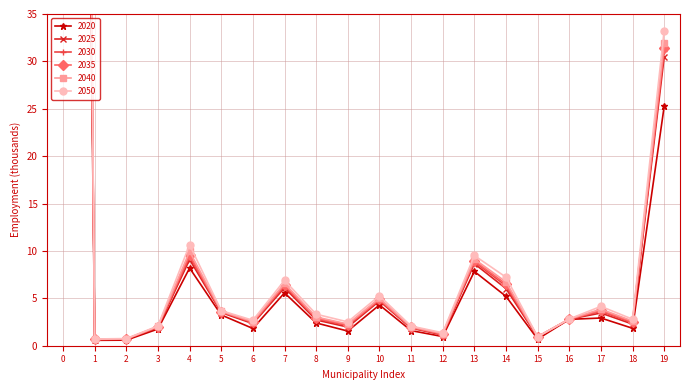

Reading left to right, list all the values displayed in this chart.

2020: 298.3	0.6	0.6	1.8	8.2	3.2	1.8	5.6	2.4	1.5	4.3	1.6	1.0	7.8	5.2	0.7	2.8	2.9	1.8	25.3
2025: 336.3	0.6	0.7	1.9	9.1	3.5	2.3	6.1	2.7	2.0	4.7	1.9	1.1	8.7	6.0	0.9	2.8	3.4	2.3	30.5
2030: 345.1	0.7	0.7	2.0	9.4	3.6	2.4	6.3	2.8	2.1	4.8	1.9	1.2	8.9	6.3	0.9	2.8	3.6	2.4	31.1
2035: 351.4	0.7	0.7	2.0	9.6	3.6	2.5	6.4	2.9	2.2	4.9	1.9	1.2	9.0	6.5	0.9	2.8	3.7	2.5	31.4
2040: 358.8	0.7	0.7	2.0	9.9	3.6	2.6	6.6	3.0	2.3	5.0	2.0	1.3	9.1	6.7	1.0	2.8	3.9	2.6	32.0
2050: 373.7	0.7	0.8	2.1	10.7	3.7	2.7	6.9	3.3	2.5	5.3	2.1	1.4	9.5	7.2	1.0	2.8	4.2	2.8	33.3